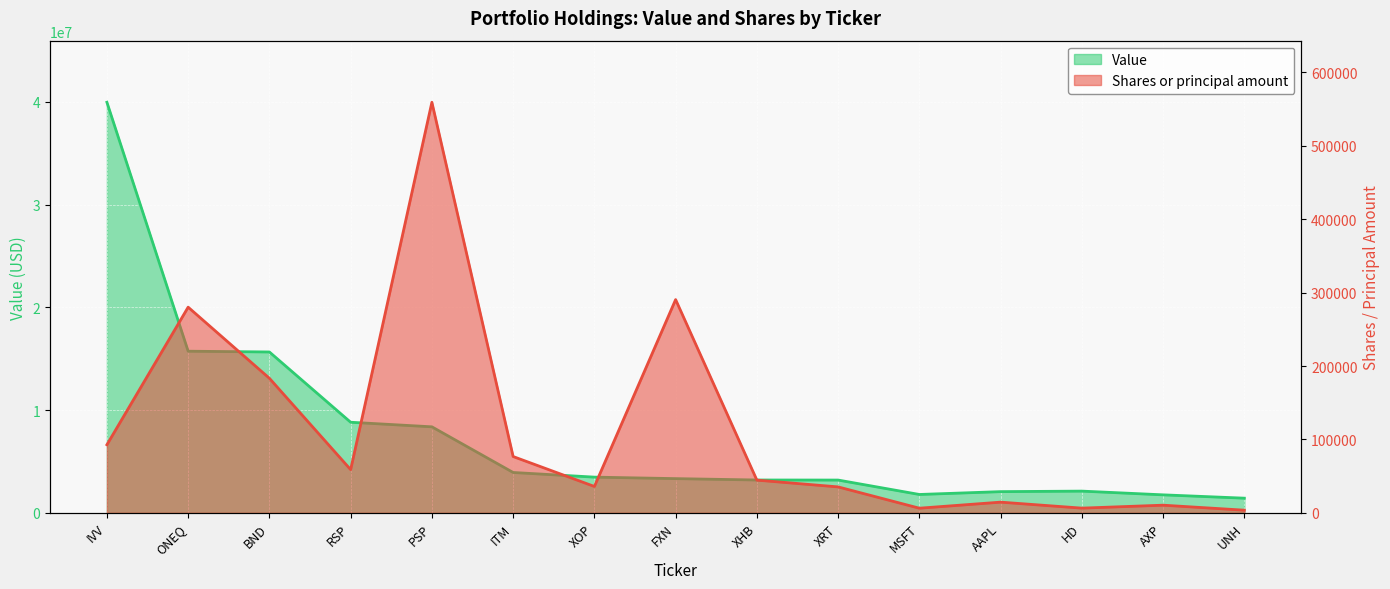

True or false: Value and Shares or principal amount cross at least once.

False